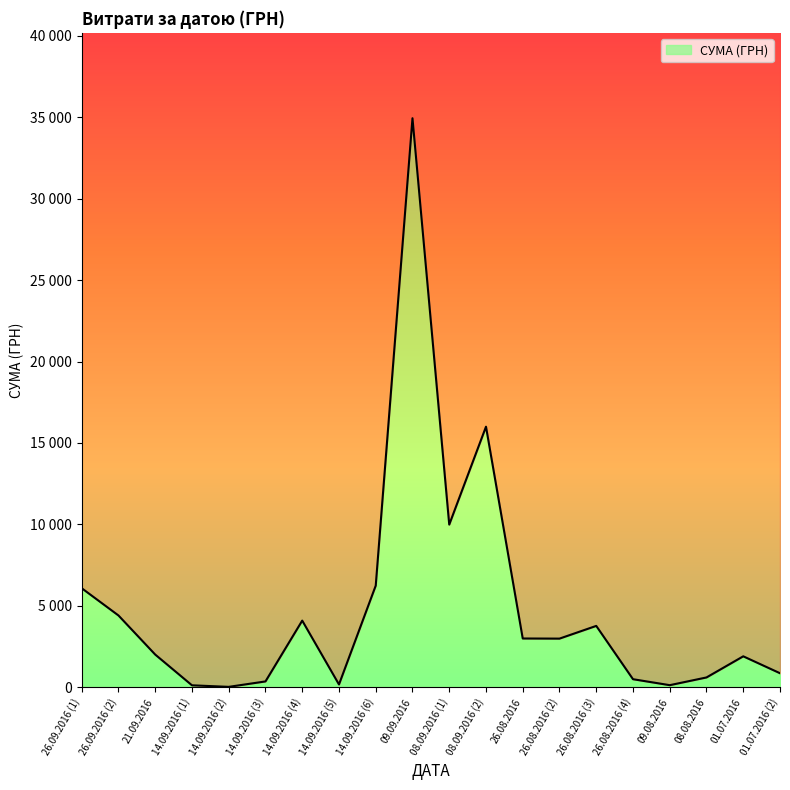

What is the difference between the maximum and minimum values?

34901.0